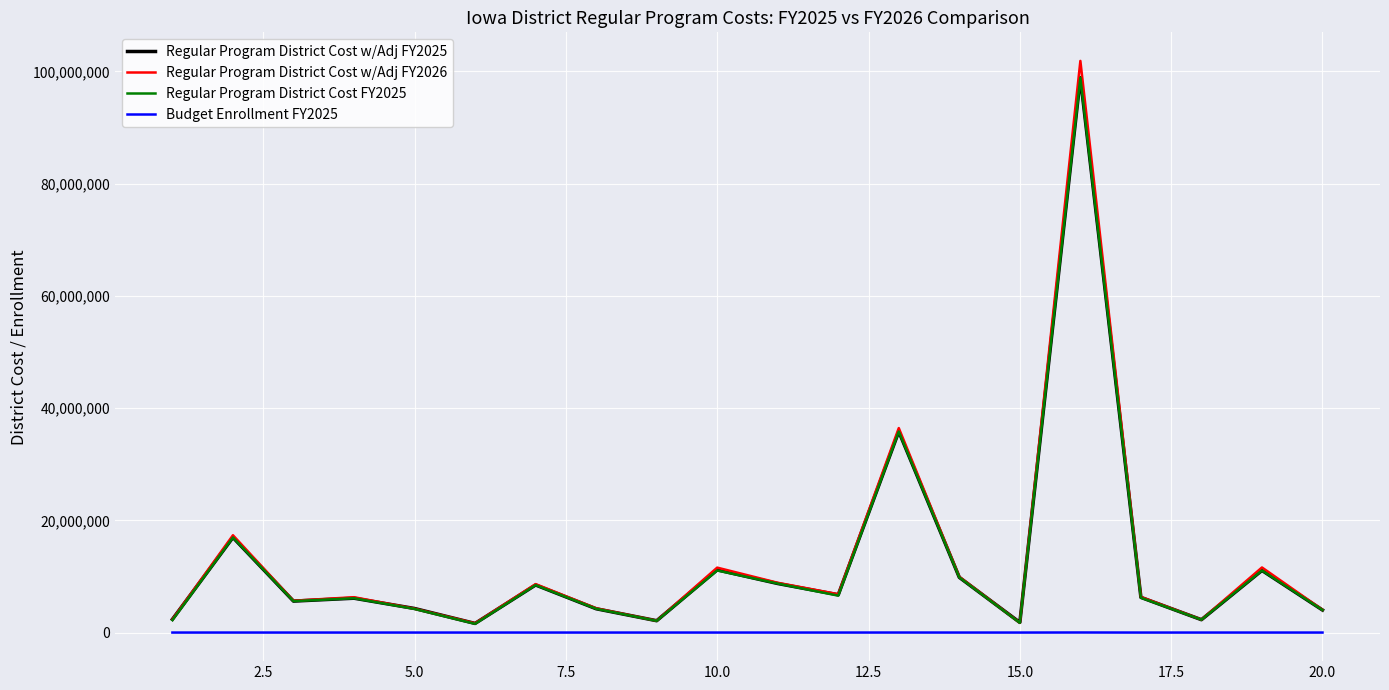

What is the greatest value displayed?

101877354